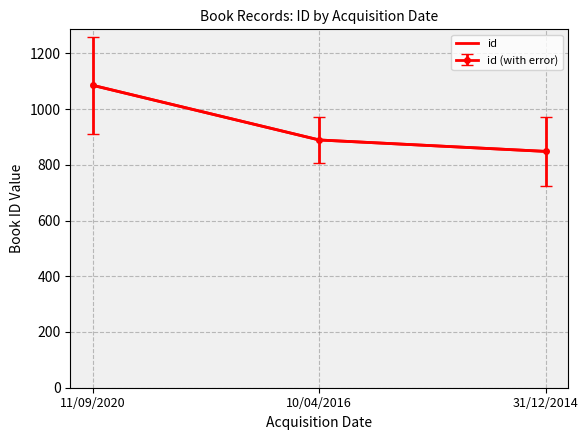

What is the label of the 2nd point from the left?

10/04/2016